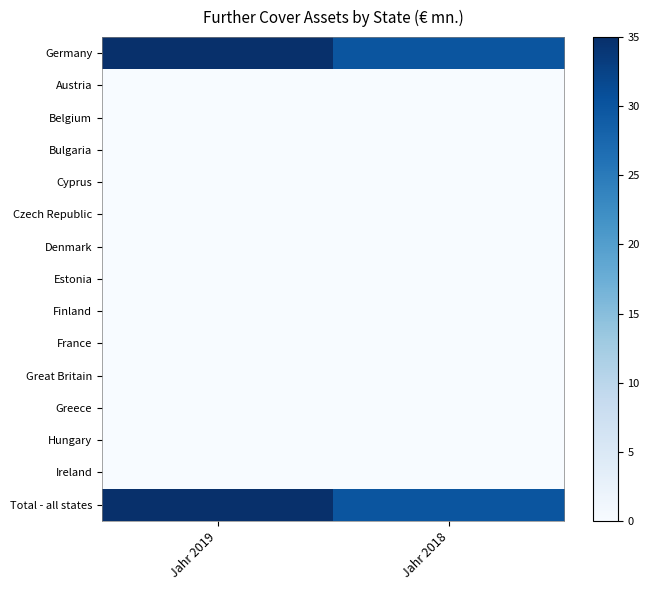

List the series in order of their peak value, highest first.

Germany, Total - all states, Austria, Belgium, Bulgaria, Cyprus, Czech Republic, Denmark, Estonia, Finland, France, Great Britain, Greece, Hungary, Ireland